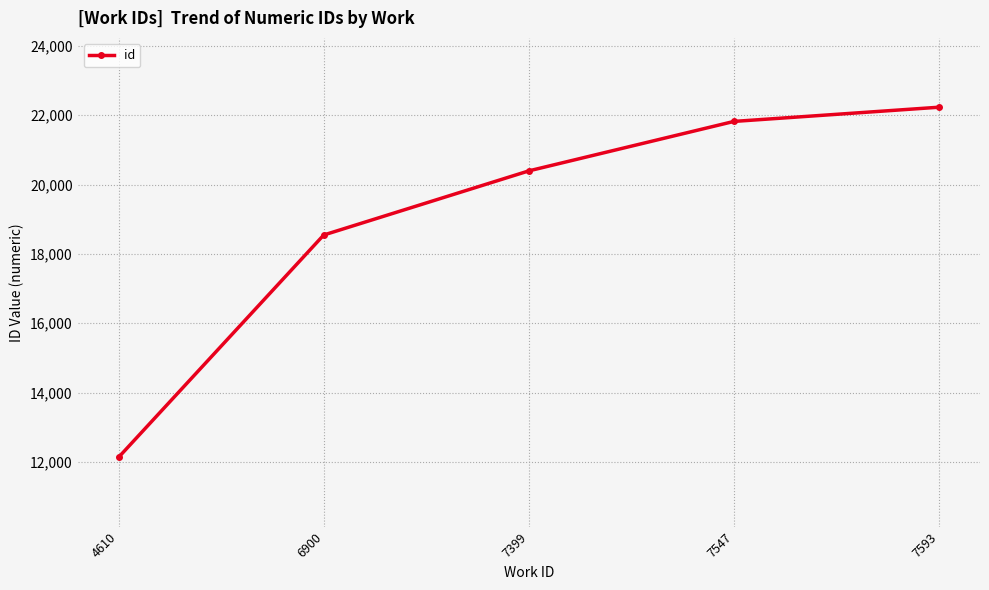

What is the change in value from 6900 to 7399?

+1850